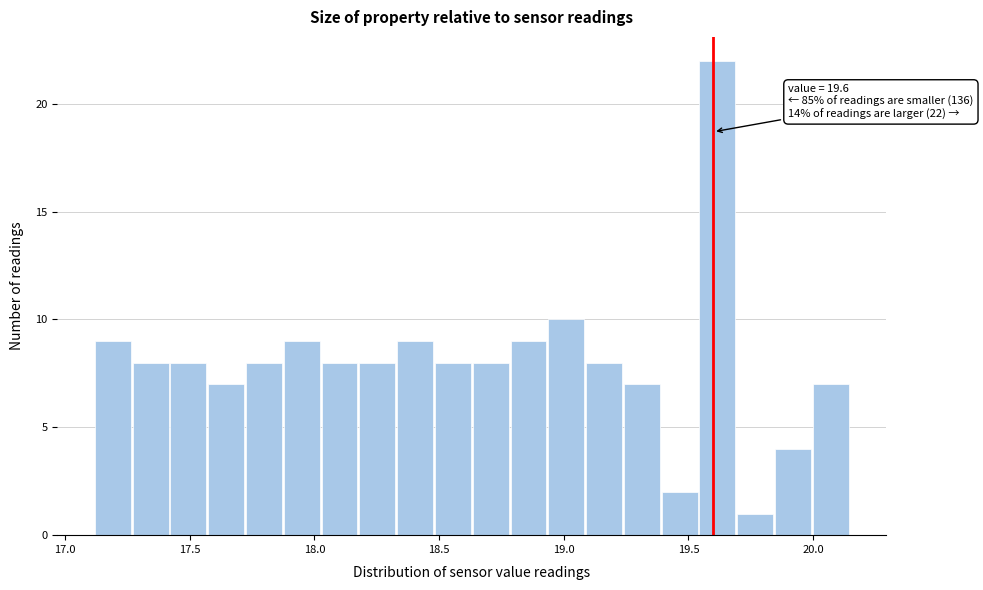

Read against the x-axis, roughly where is the centre of the tallest bar?

19.60